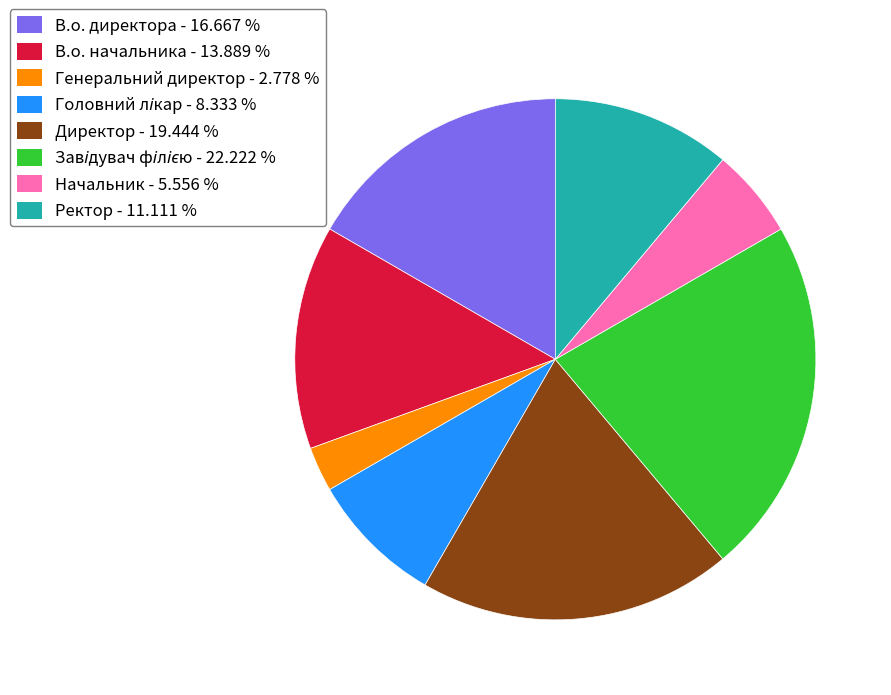

Is there a majority slice in this chart?

No